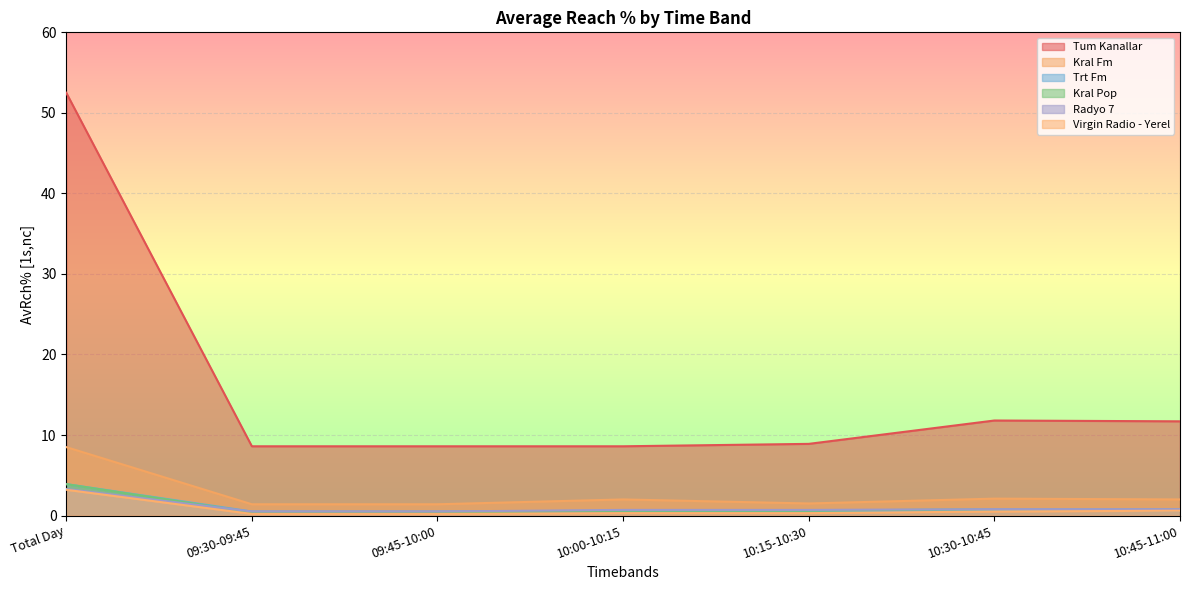

What is the sum of the Tum Kanallar values at 09:30-09:45 and 10:15-10:30?

17.5